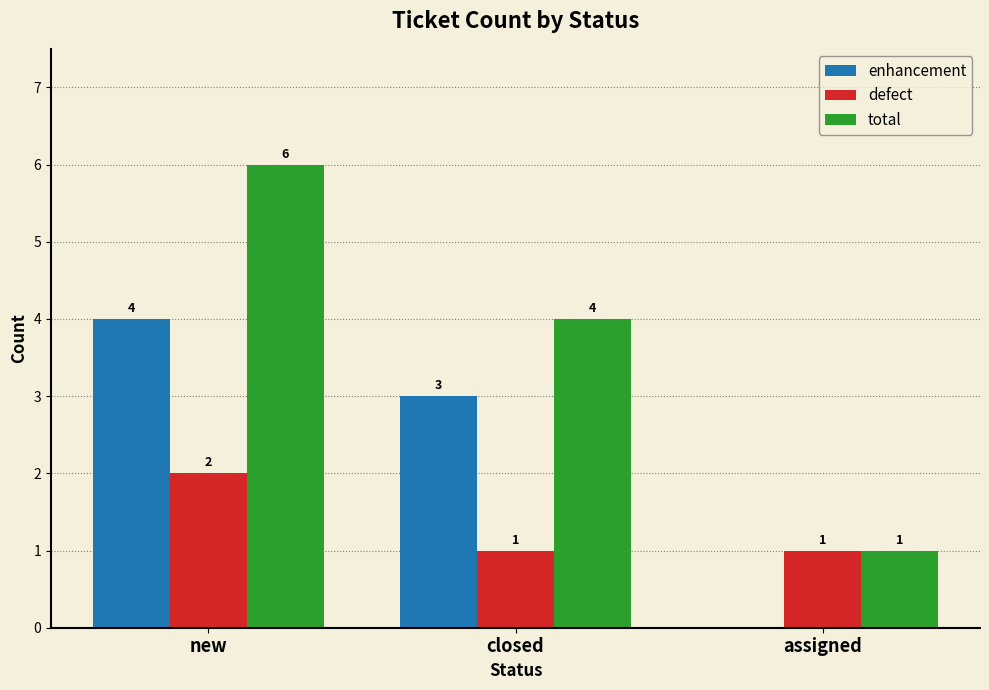

Between new and closed, which series saw the biggest shift?

total